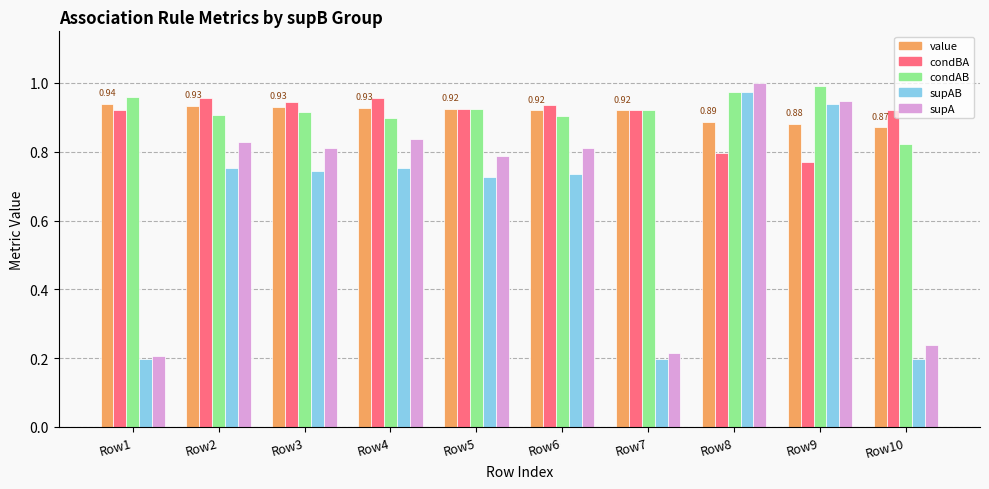

What is the difference between the supAB values at Row1 and Row4?

0.6